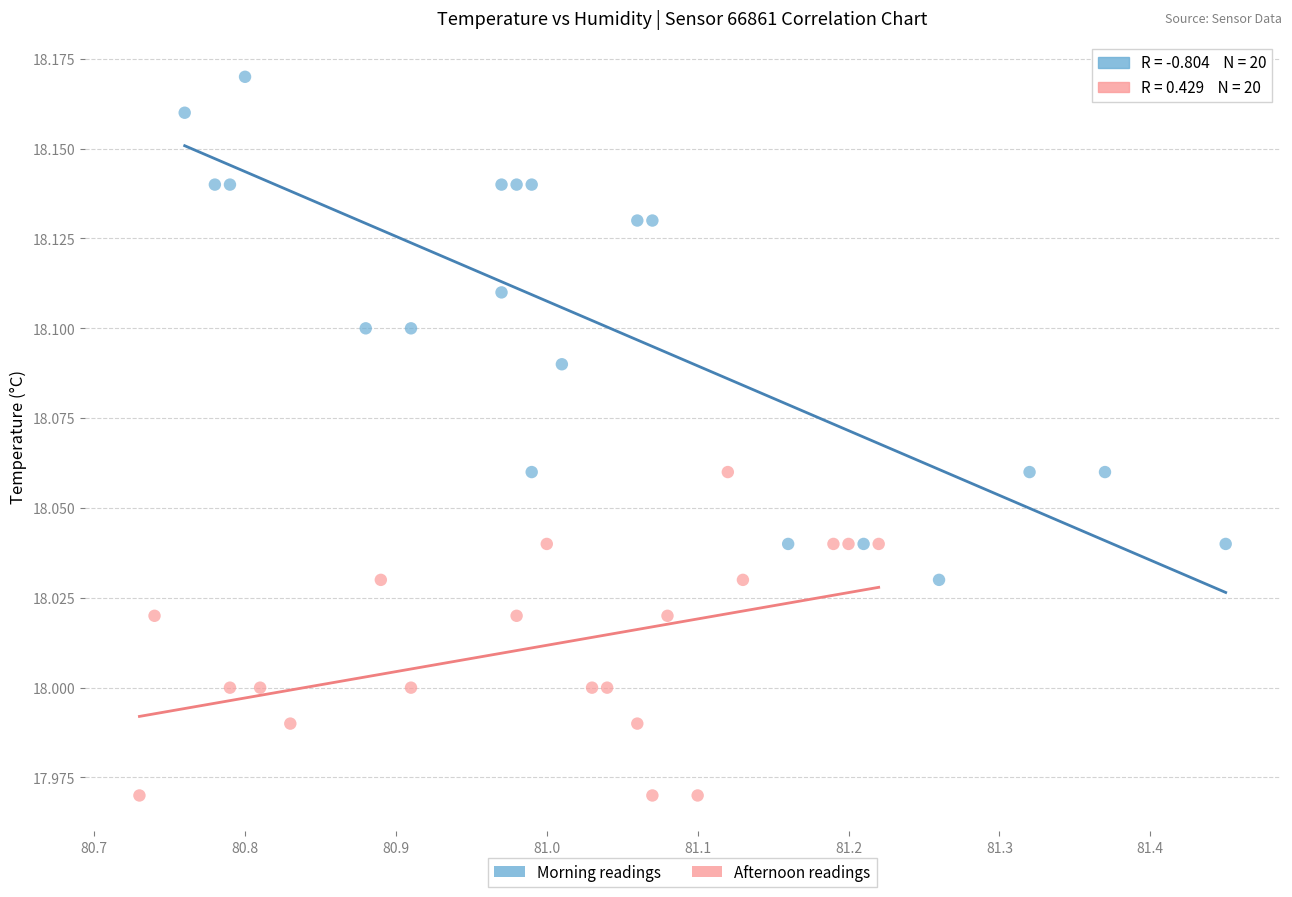

Which series reaches the maximum Y coordinate?

Morning readings